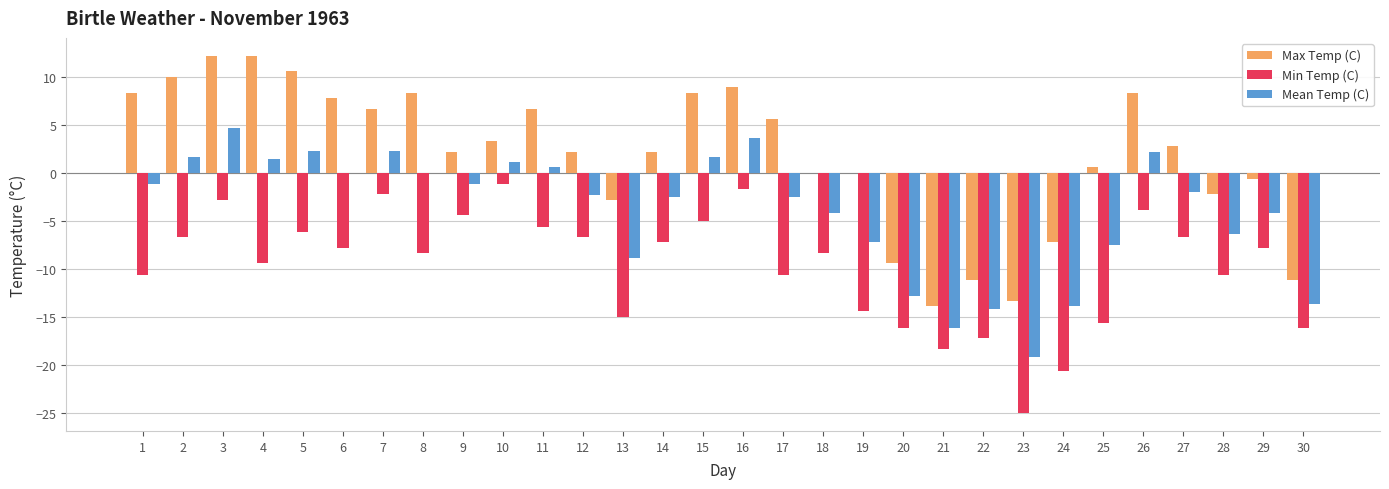

Is the value of Max Temp (C) at 7 greater than the value of Mean Temp (C) at 25?

Yes